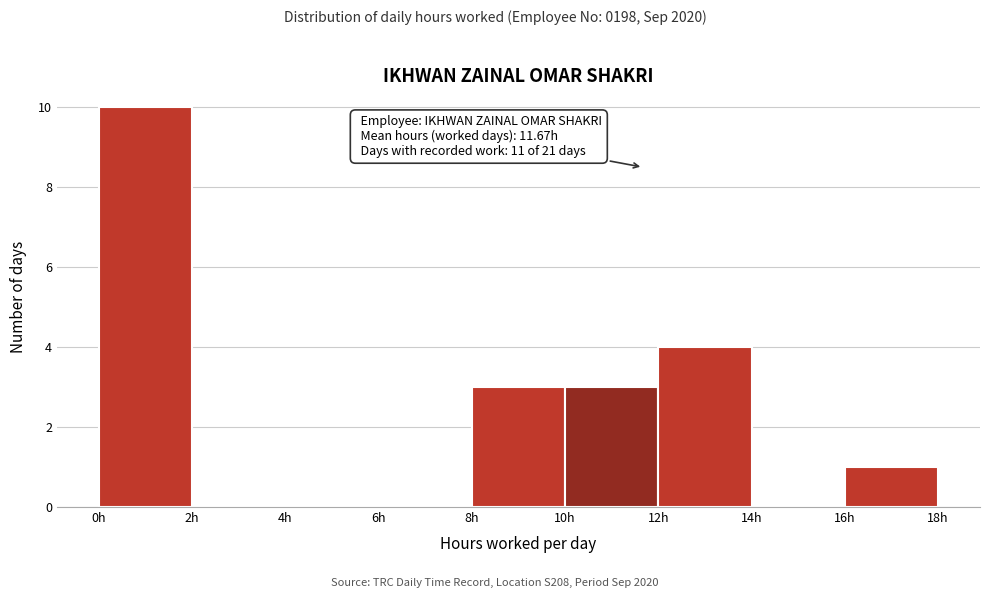

Which range on the x-axis has the tallest bar?

0 to 2